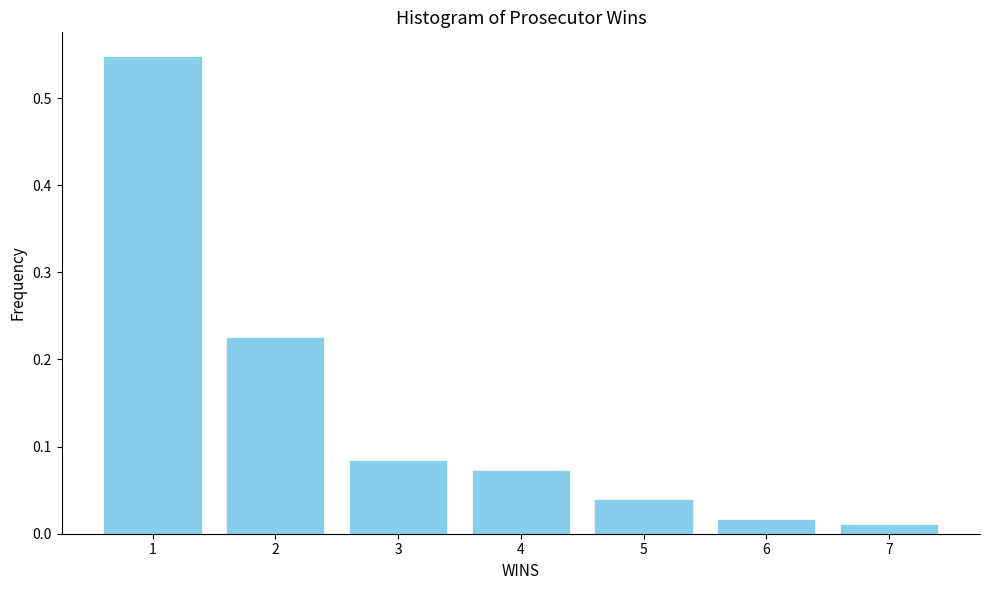

What is the sum of all values?

1.0